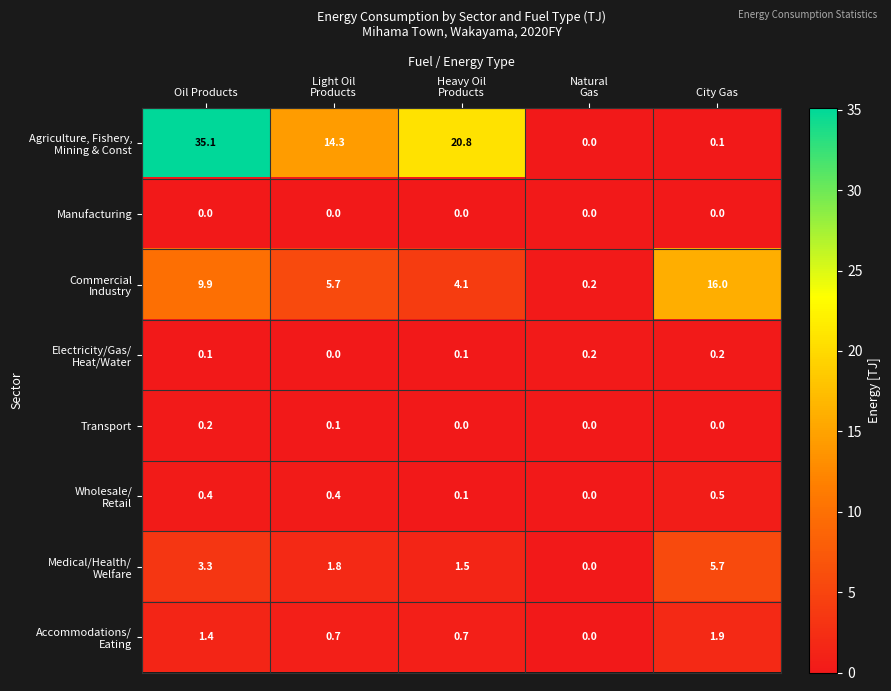

At how many categories does at least one series exceed 9?

4